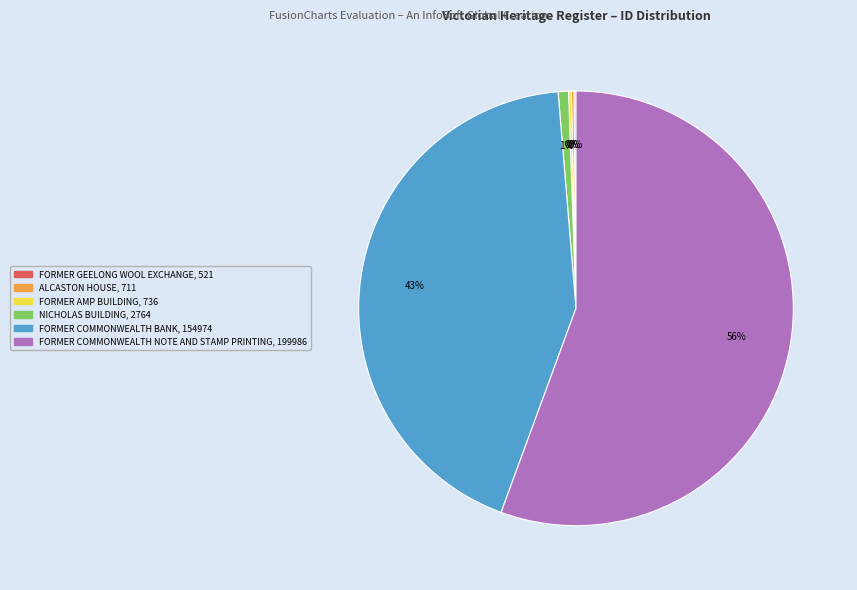

Which has a higher value, FORMER COMMONWEALTH BANK or FORMER COMMONWEALTH NOTE AND STAMP PRINTING?

FORMER COMMONWEALTH NOTE AND STAMP PRINTING